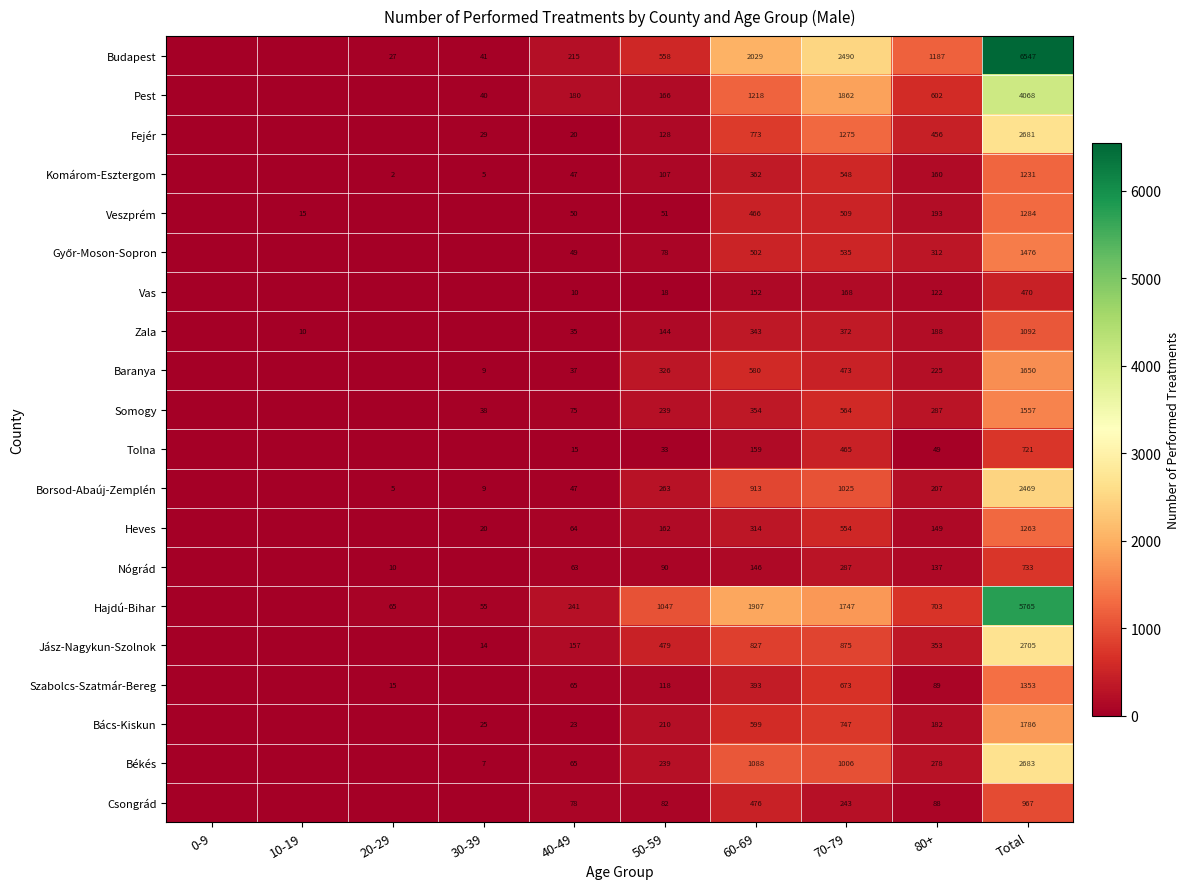

The Hajdú-Bihar series shows 1664 at 50-59. True or false?

False